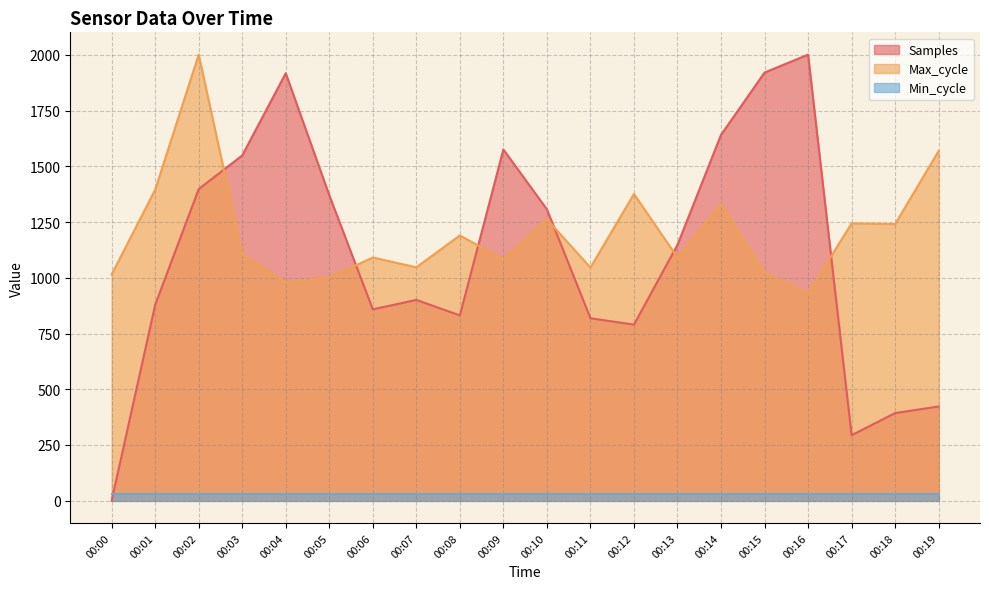

Where does the Samples series first go above 1147?

00:02